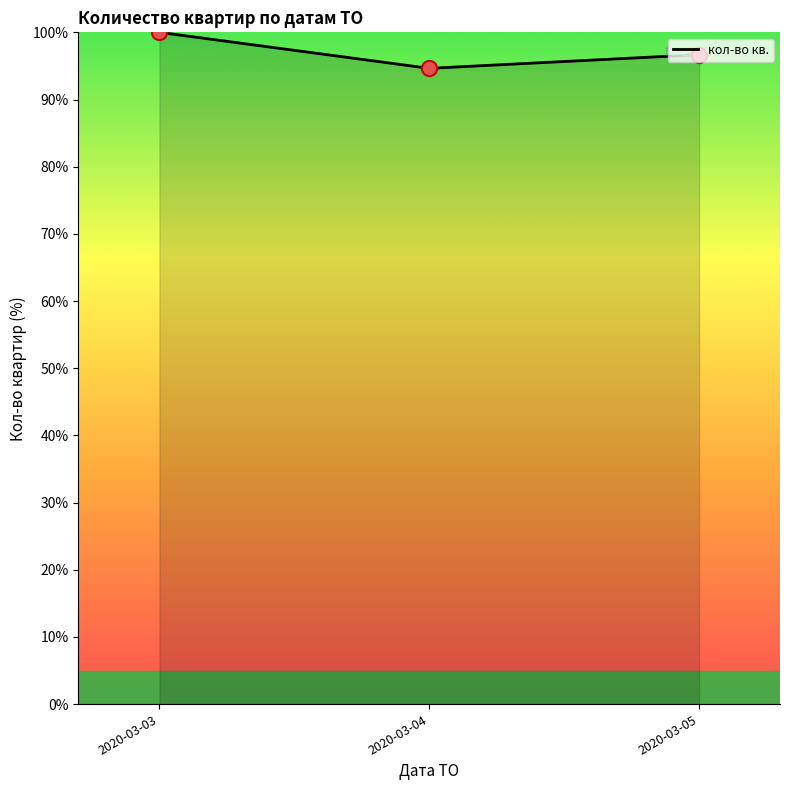

What is the change in value from 2020-03-04 to 2020-03-05?

+2.0